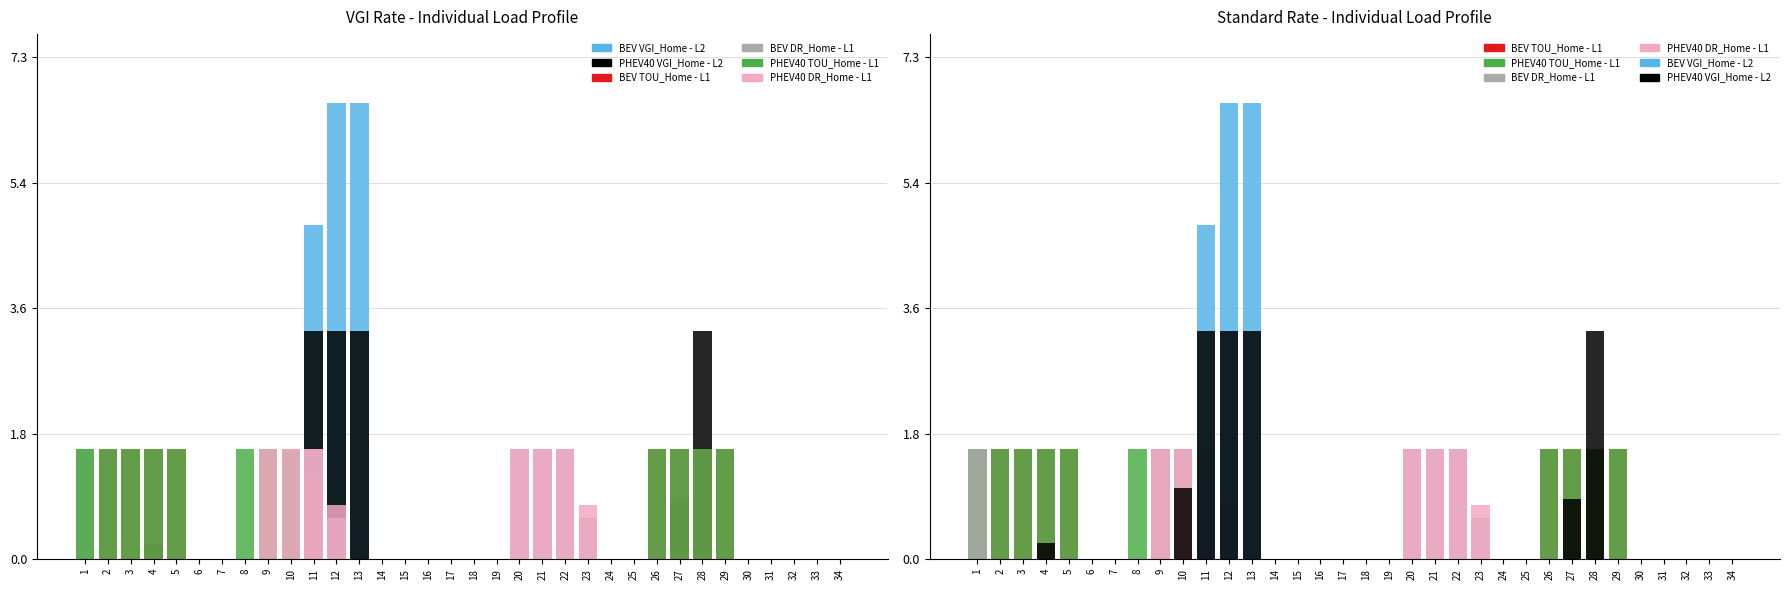

What are all the series names shown in the legend?

BEV VGI_Home - L2, PHEV40 VGI_Home - L2, BEV TOU_Home - L1, BEV DR_Home - L1, PHEV40 TOU_Home - L1, PHEV40 DR_Home - L1